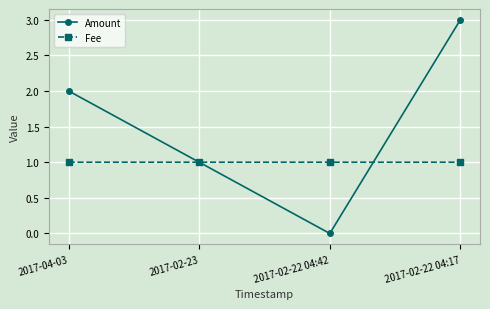

What are all the series names shown in the legend?

Amount, Fee